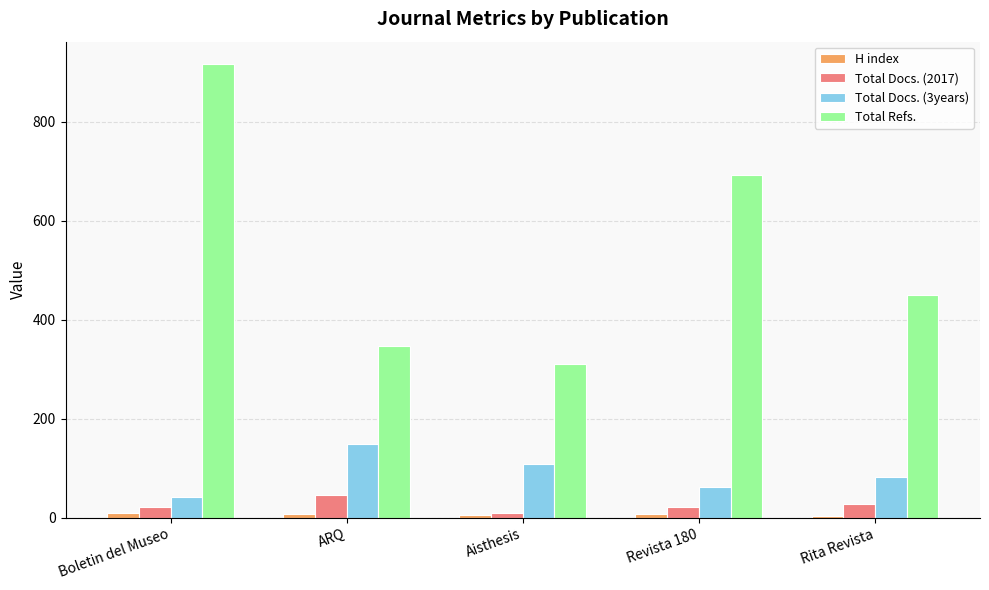

At which category is the sum across all series the highest?

Boletin del Museo